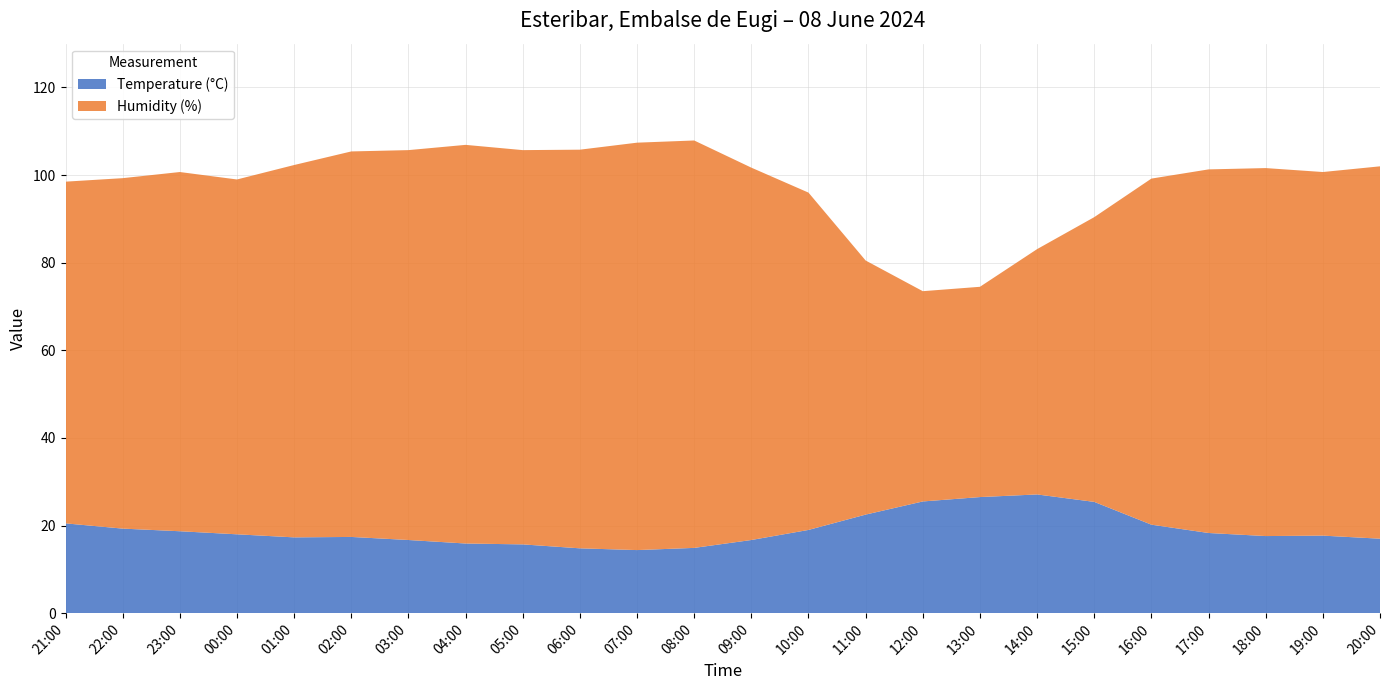

Reading left to right, what are all the values shown in this chart?

Temperature (°C): 20.5	19.3	18.7	18.0	17.3	17.4	16.7	15.9	15.7	14.8	14.4	14.9	16.7	19.0	22.5	25.5	26.5	27.1	25.4	20.2	18.3	17.6	17.7	17.0
Humidity (%): 78.0	80.0	82.0	81.0	85.0	88.0	89.0	91.0	90.0	91.0	93.0	93.0	85.0	77.0	58.0	48.0	48.0	56.0	65.0	79.0	83.0	84.0	83.0	85.0